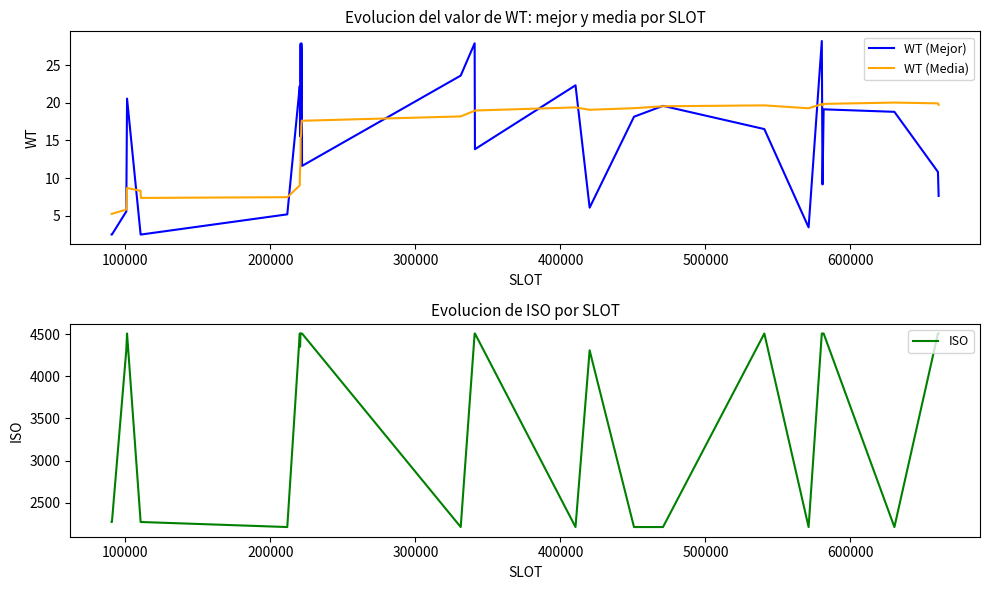

How many series are shown in this chart?

3